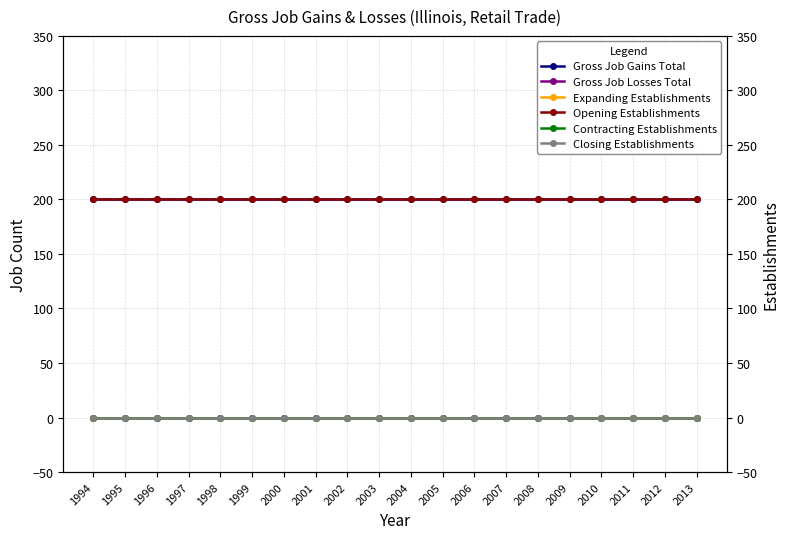

What are all the series names shown in the legend?

Gross Job Gains Total, Gross Job Losses Total, Expanding Establishments, Opening Establishments, Contracting Establishments, Closing Establishments